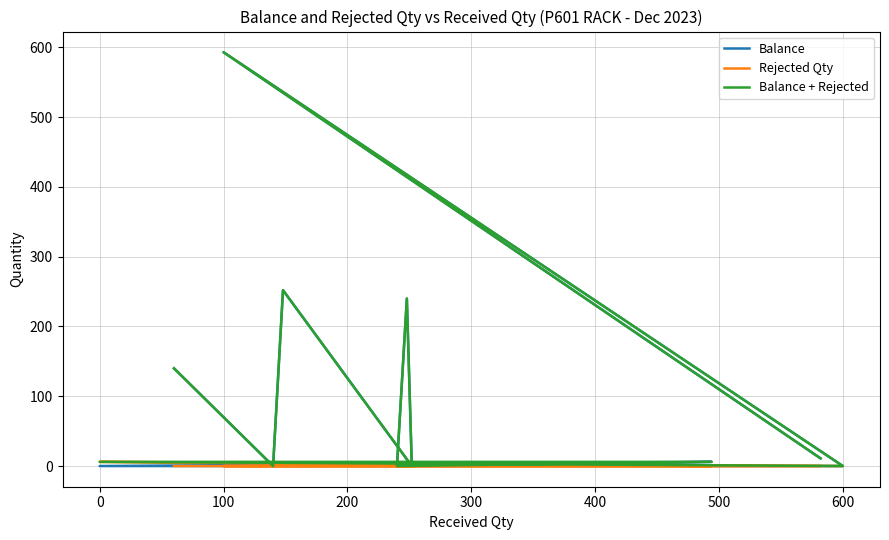

The value of Rejected Qty at 500 is 3. True or false?

False